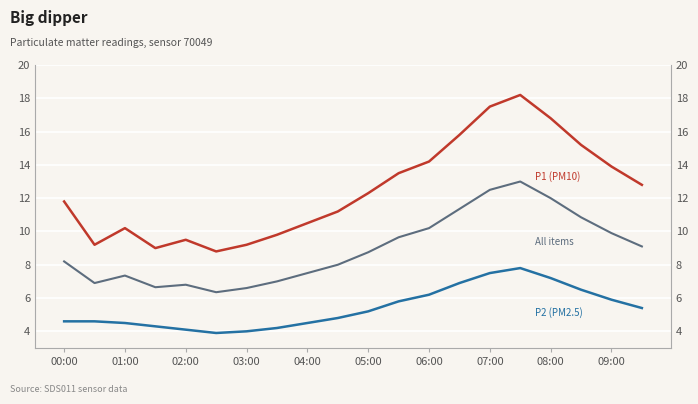

Is it true that P1 (PM10) equals 26.2 at 17?

False